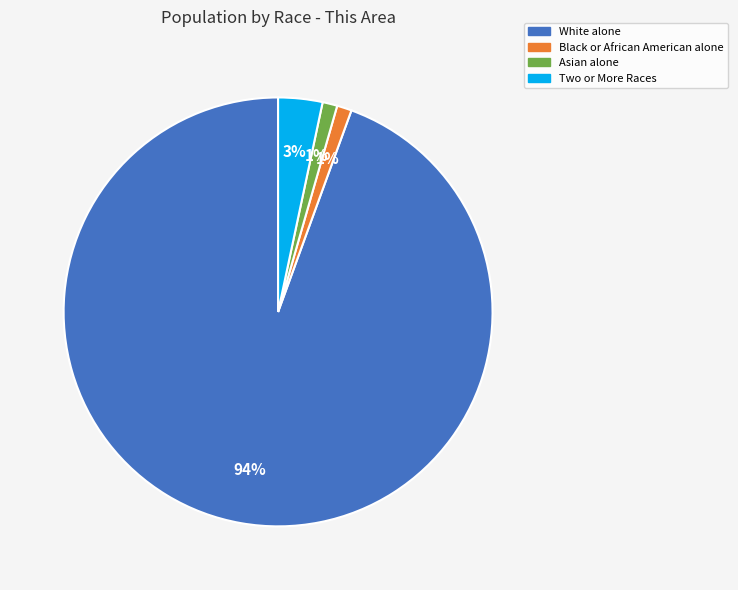

Is there any slice that represents more than half of the pie?

Yes